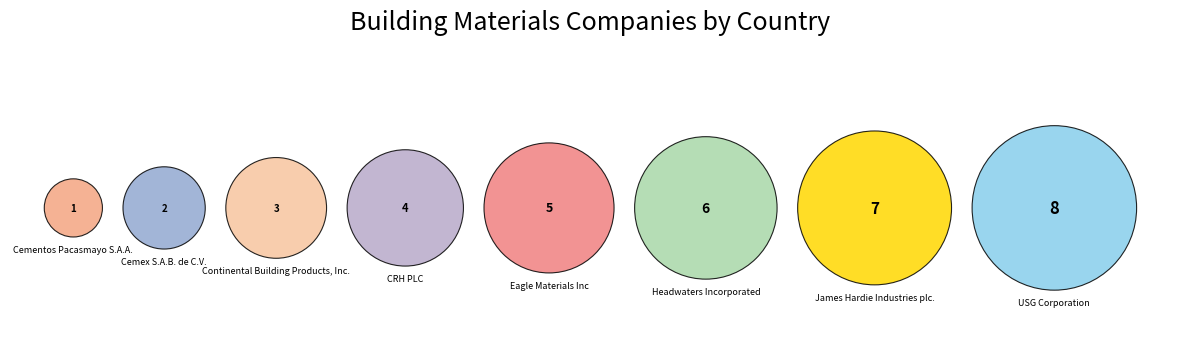

Rank the categories by value from highest to lowest.

USG Corporation, James Hardie Industries plc., Headwaters Incorporated, Eagle Materials Inc, CRH PLC, Continental Building Products, Inc., Cemex S.A.B. de C.V., Cementos Pacasmayo S.A.A.